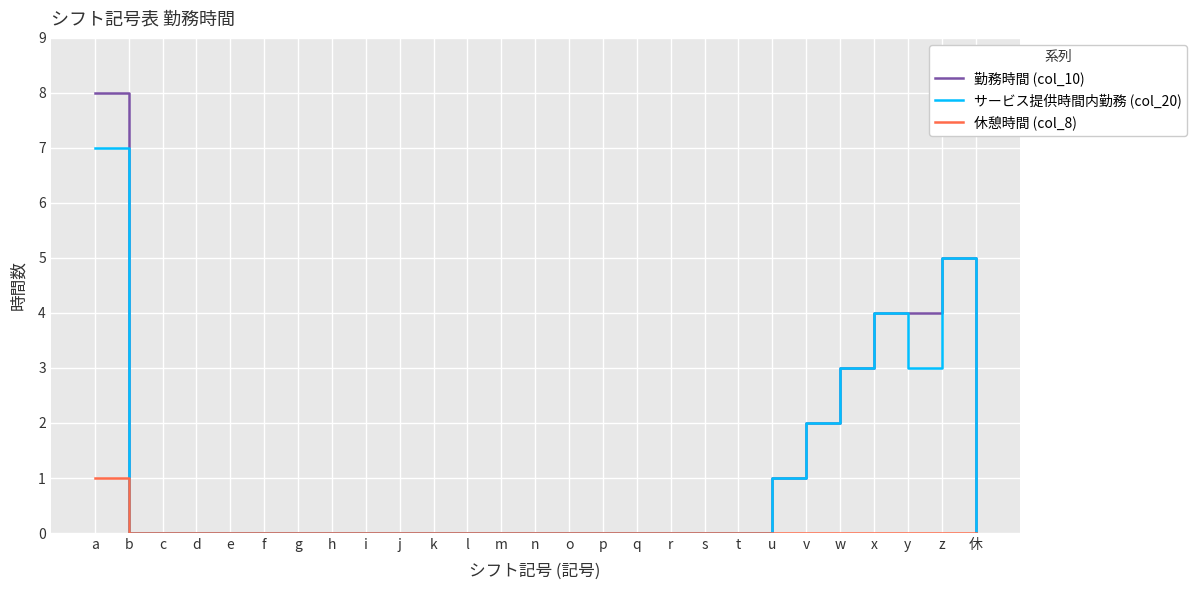

Rank the series by their maximum value, from lowest to highest.

休憩時間 (col_8), サービス提供時間内勤務 (col_20), 勤務時間 (col_10)